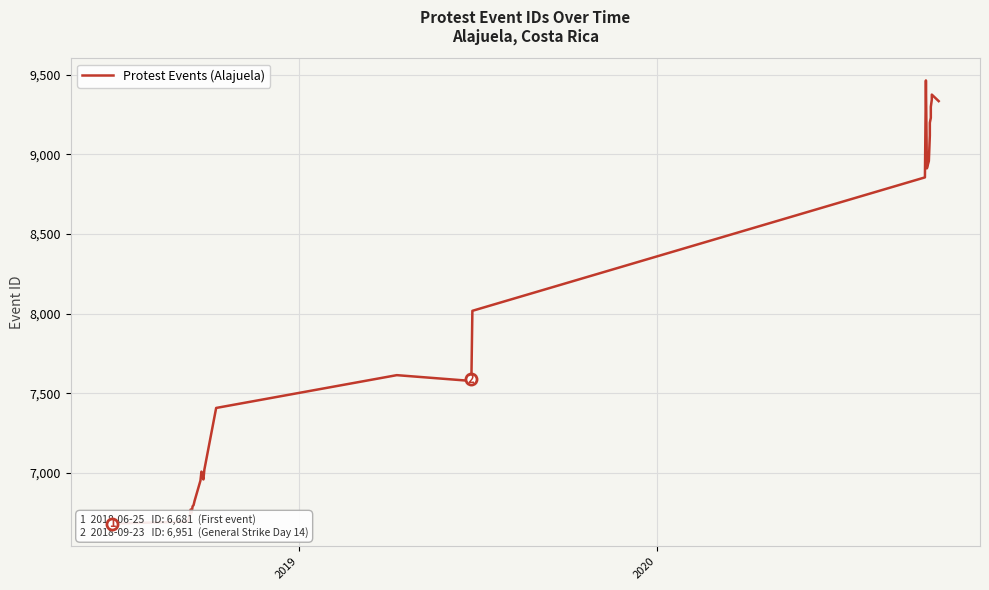

Reading left to right, what are all the values shown in this chart?

6681	6693	6711	6714	6769	6750	6789	6797	6823	6951	7007	6983	6958	7020	7407	7613	7577	7588	8017	8855	9464	8912	8958	9118	9119	9124	9152	9198	9229	9233	9234	9298	9343	9375	9334